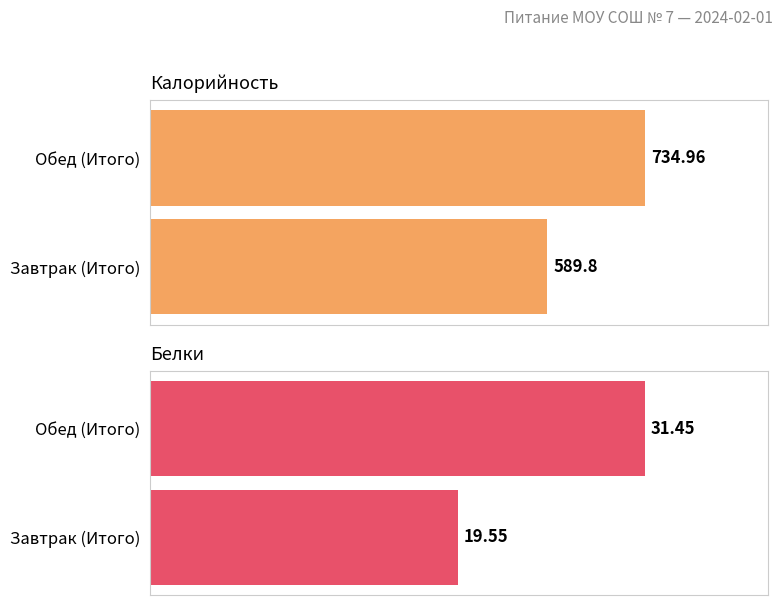

What is the difference between the maximum and minimum values in the Белки series?

11.9